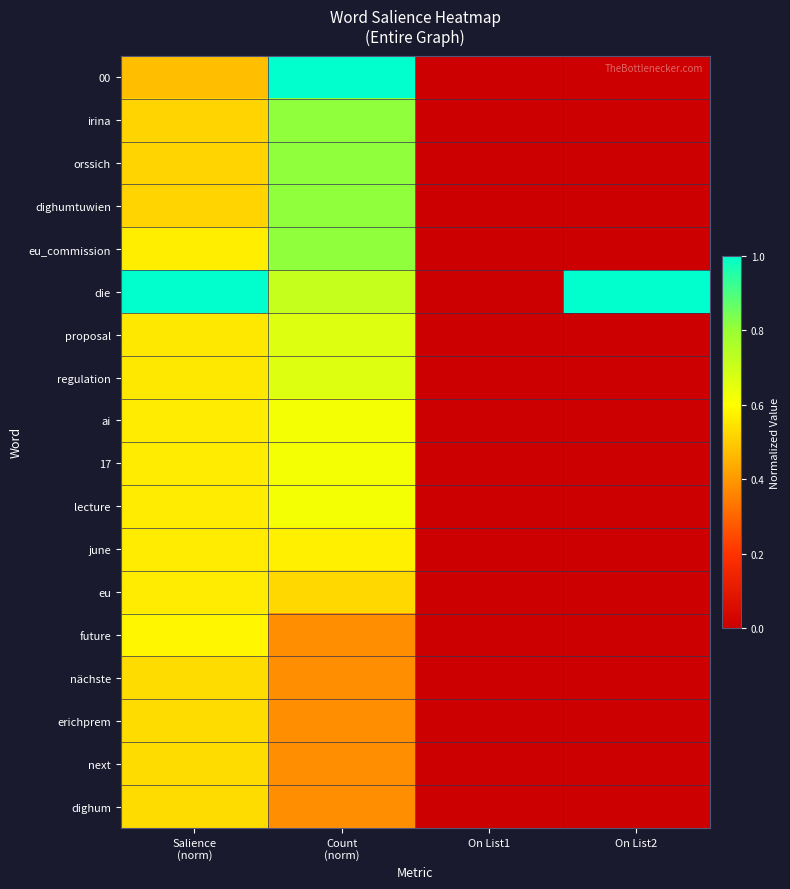

Reading left to right, transcribe all the data shown in this chart.

00: Salience
(norm)=0.5	Count
(norm)=1.0	On List1=0.0	On List2=0.0
irina: Salience
(norm)=0.5	Count
(norm)=0.8	On List1=0.0	On List2=0.0
orssich: Salience
(norm)=0.5	Count
(norm)=0.8	On List1=0.0	On List2=0.0
dighumtuwien: Salience
(norm)=0.5	Count
(norm)=0.8	On List1=0.0	On List2=0.0
eu_commission: Salience
(norm)=0.6	Count
(norm)=0.8	On List1=0.0	On List2=0.0
die: Salience
(norm)=1.0	Count
(norm)=0.7	On List1=0.0	On List2=1.0
proposal: Salience
(norm)=0.6	Count
(norm)=0.7	On List1=0.0	On List2=0.0
regulation: Salience
(norm)=0.6	Count
(norm)=0.7	On List1=0.0	On List2=0.0
ai: Salience
(norm)=0.6	Count
(norm)=0.6	On List1=0.0	On List2=0.0
17: Salience
(norm)=0.6	Count
(norm)=0.6	On List1=0.0	On List2=0.0
lecture: Salience
(norm)=0.6	Count
(norm)=0.6	On List1=0.0	On List2=0.0
june: Salience
(norm)=0.6	Count
(norm)=0.6	On List1=0.0	On List2=0.0
eu: Salience
(norm)=0.6	Count
(norm)=0.5	On List1=0.0	On List2=0.0
future: Salience
(norm)=0.6	Count
(norm)=0.4	On List1=0.0	On List2=0.0
nächste: Salience
(norm)=0.5	Count
(norm)=0.4	On List1=0.0	On List2=0.0
erichprem: Salience
(norm)=0.5	Count
(norm)=0.4	On List1=0.0	On List2=0.0
next: Salience
(norm)=0.5	Count
(norm)=0.4	On List1=0.0	On List2=0.0
dighum: Salience
(norm)=0.5	Count
(norm)=0.4	On List1=0.0	On List2=0.0